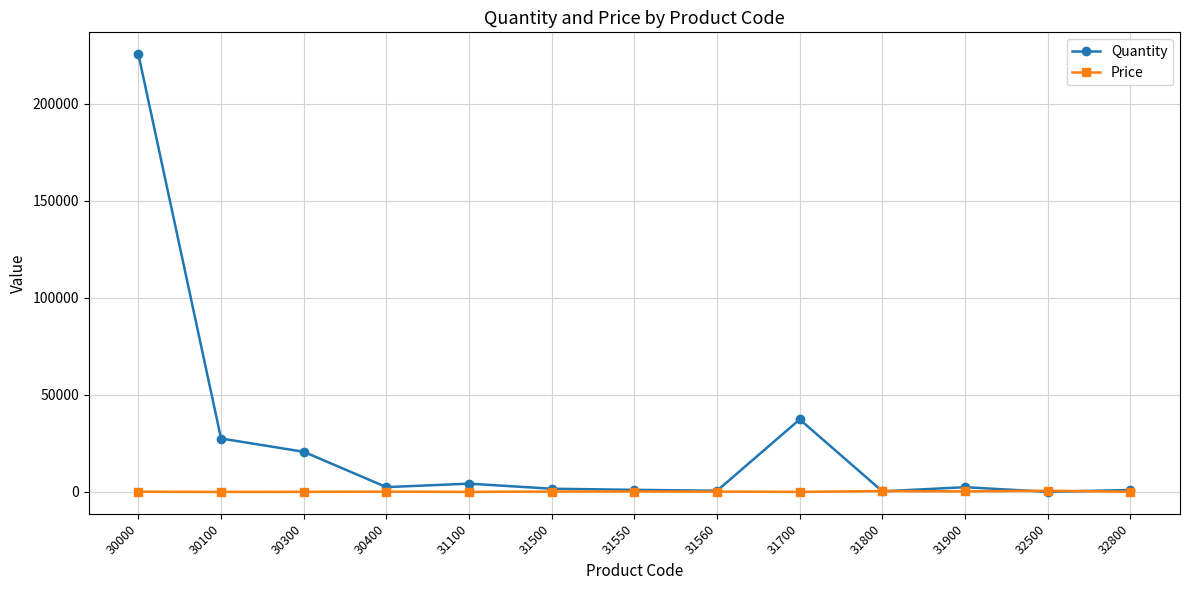

True or false: Price has more than 1 points higher than both neighbors.

True